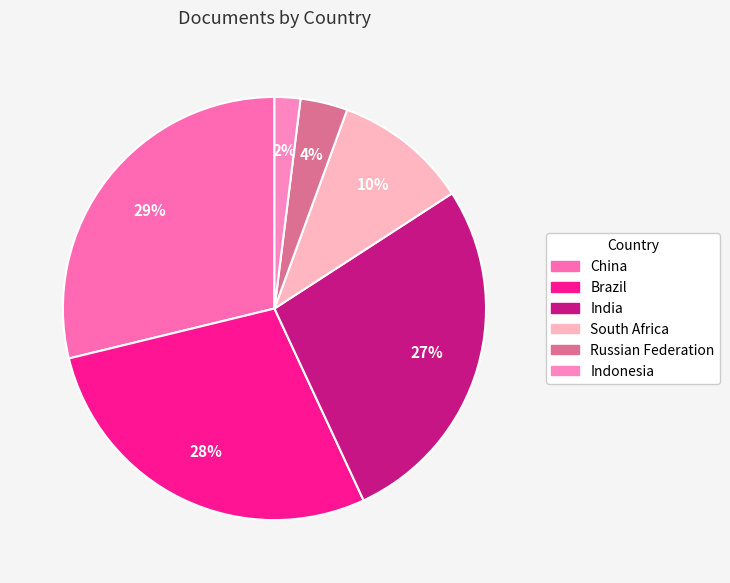

What percentage is NOT represented by China?

71.2%